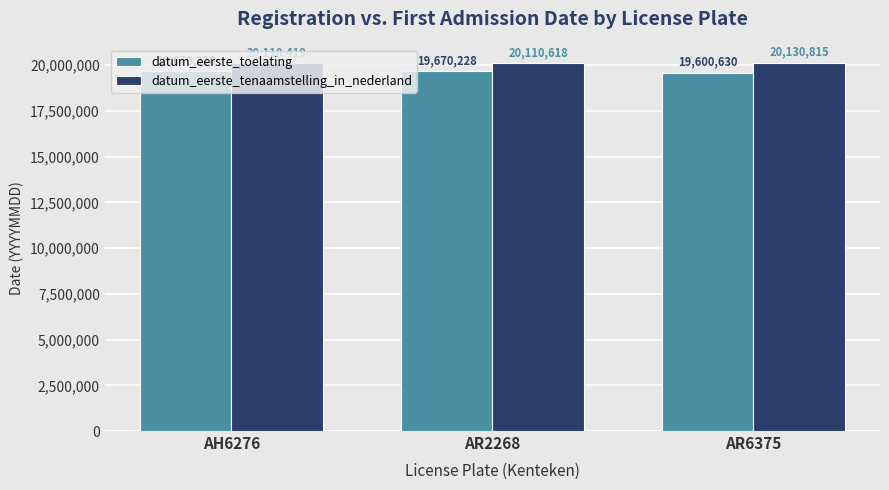

How many data points does each series have?

3